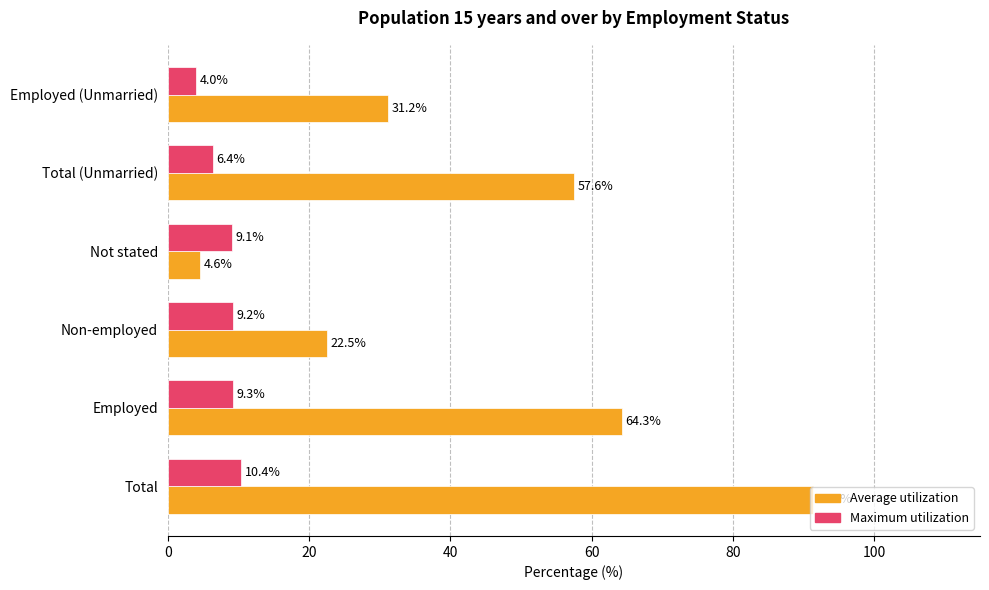

What is the difference between the maximum and second lowest values in the Maximum utilization series?

4.0